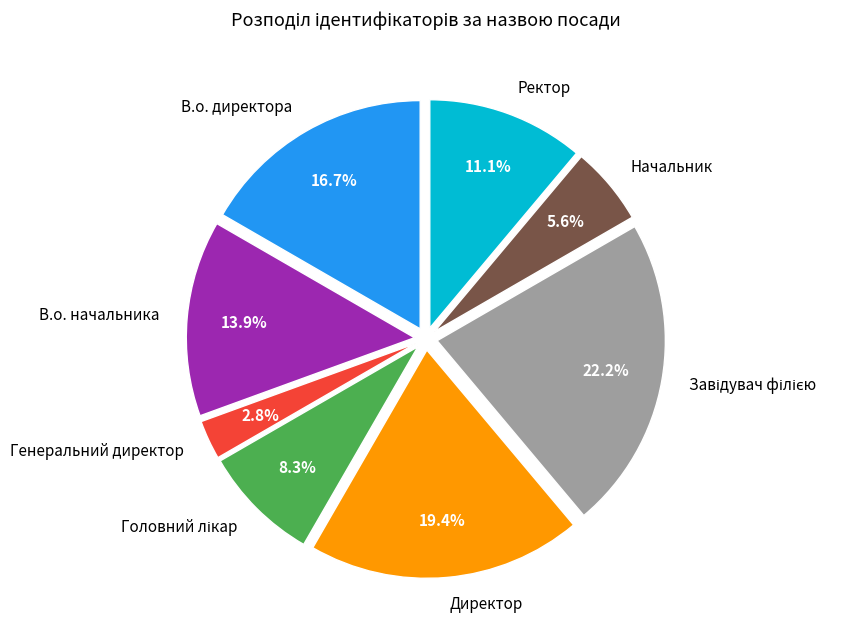

What is the total percentage of В.о. начальника and Директор?

33.3%